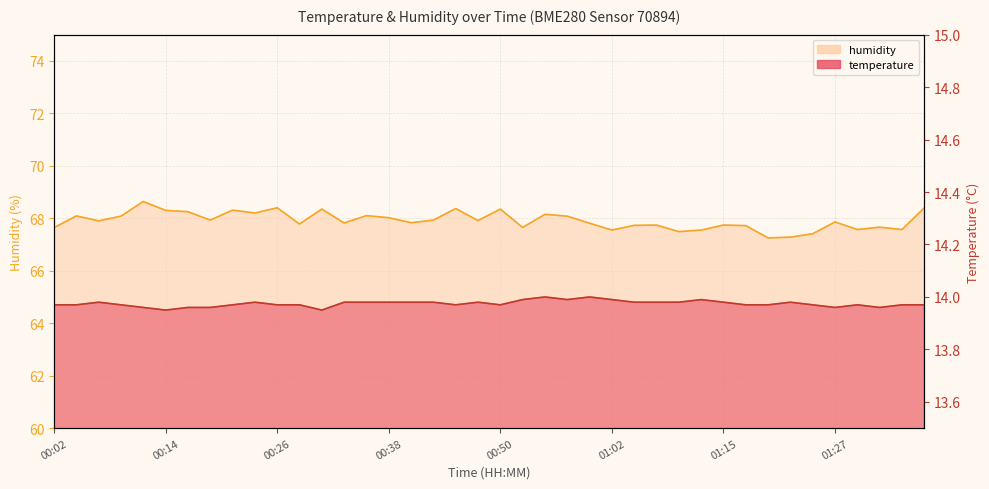

Where is the first local maximum for humidity?

00:04